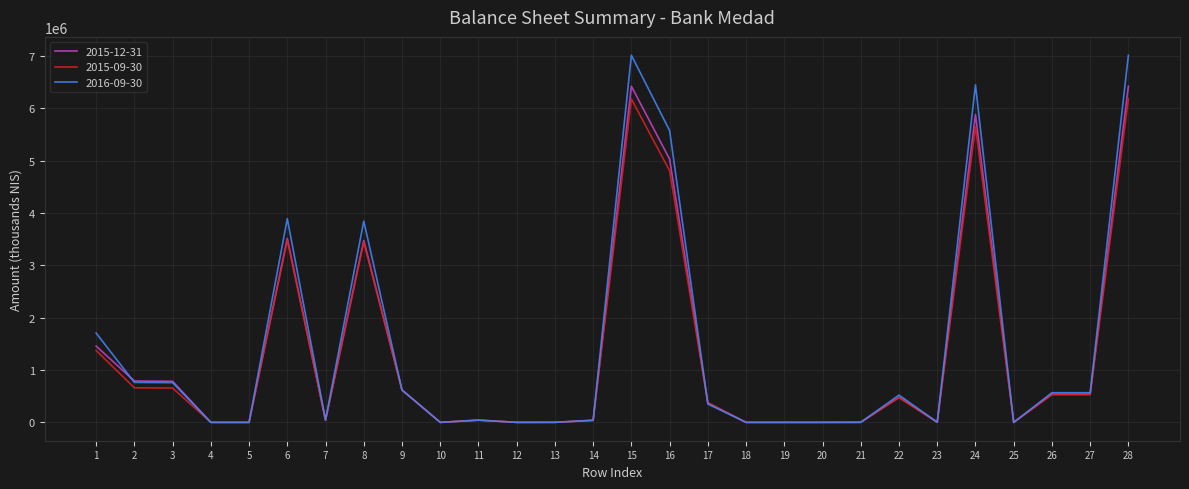

How many lines are shown in the chart?

3